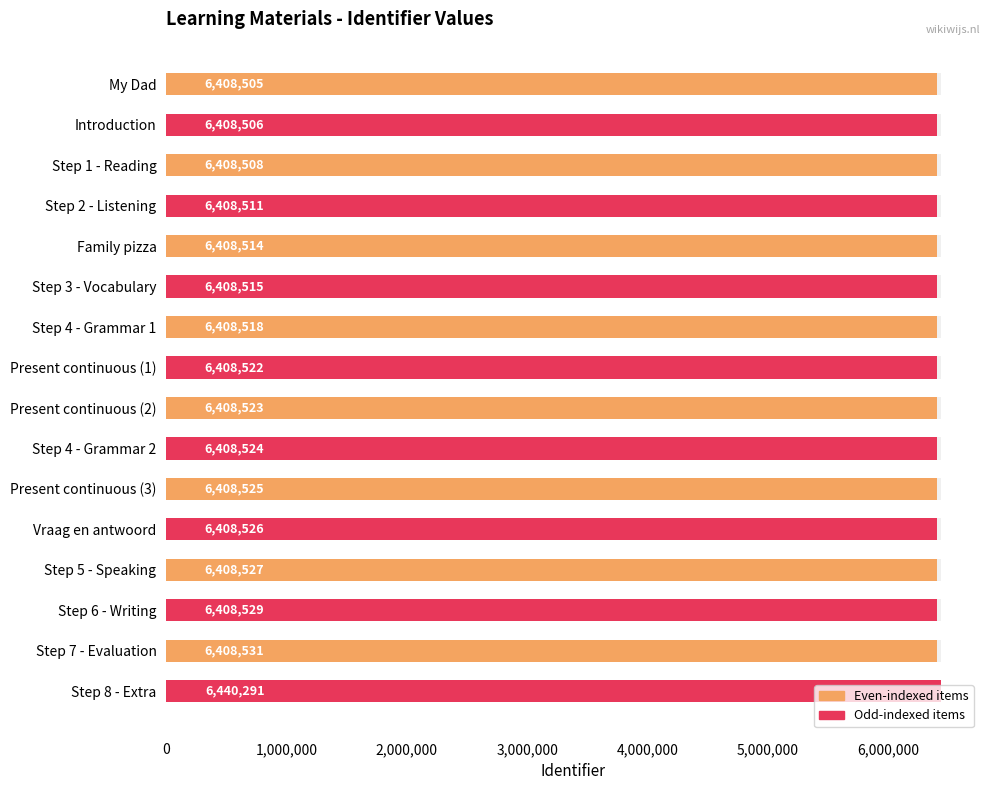

What is the change in value from Present continuous (2) to Vraag en antwoord?

+3